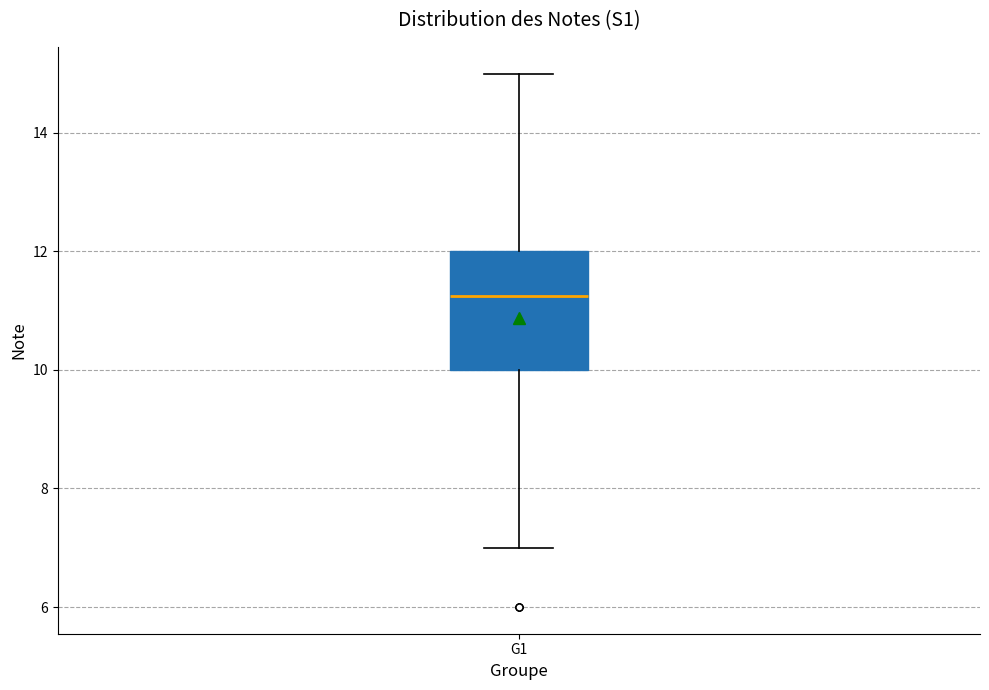

Read this box plot against the y-axis: the position of the median line, the range covered by the box, and the ends of both whiskers. The values are not printed on the chart, so give them approximately, as read against the axis.

median 11.2, box 10.0 to 12.0, whiskers 7.0 to 15.0